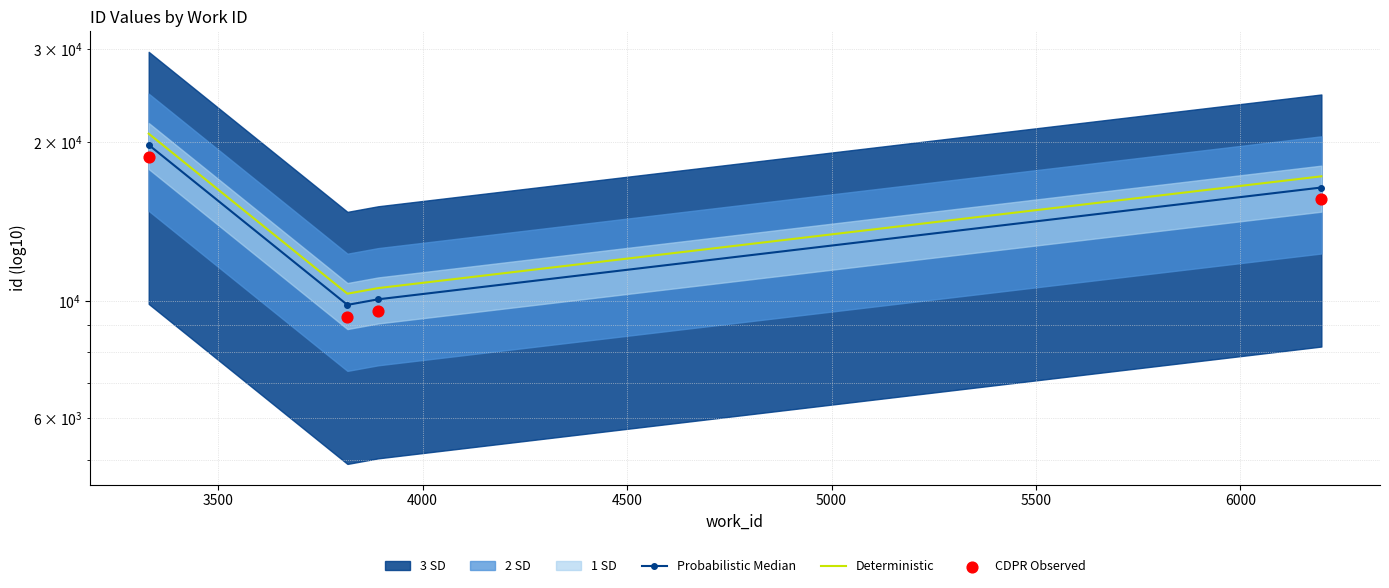

Which series has the widest spread of Y values?

Deterministic